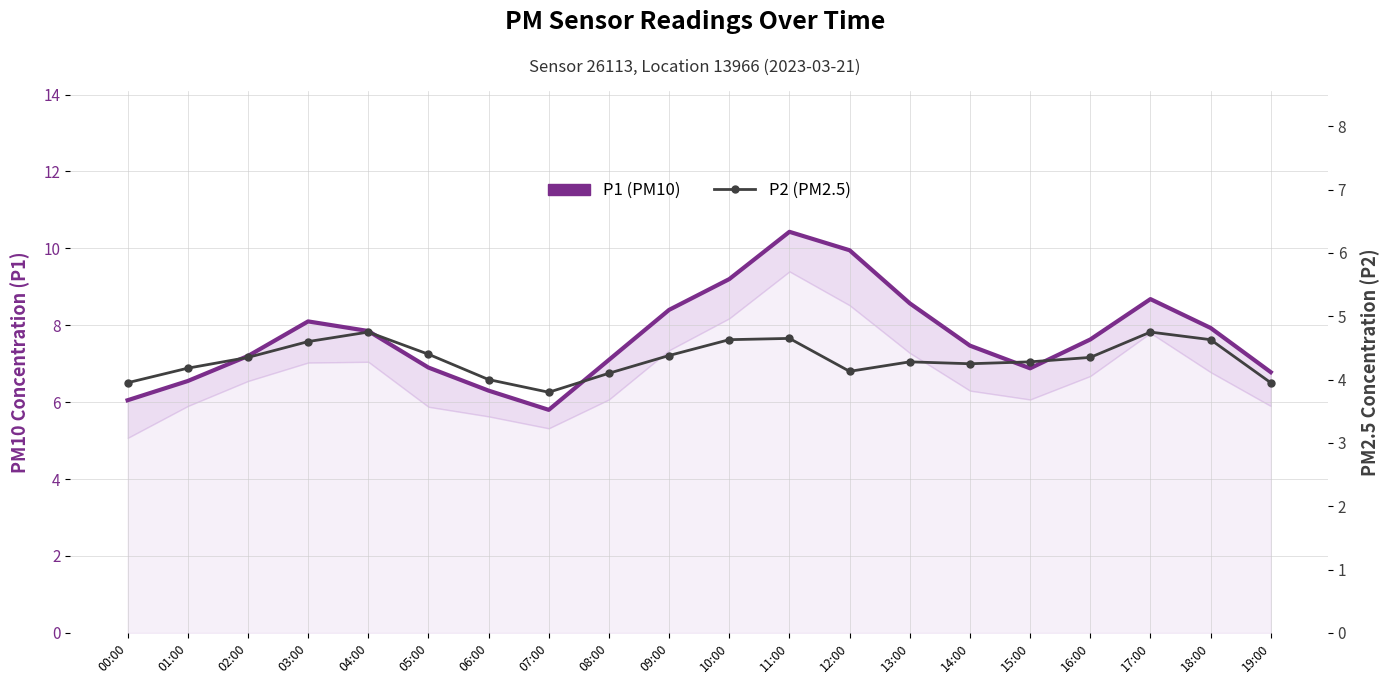

Where is P1 (PM10) nearest to the value 8?

18:00